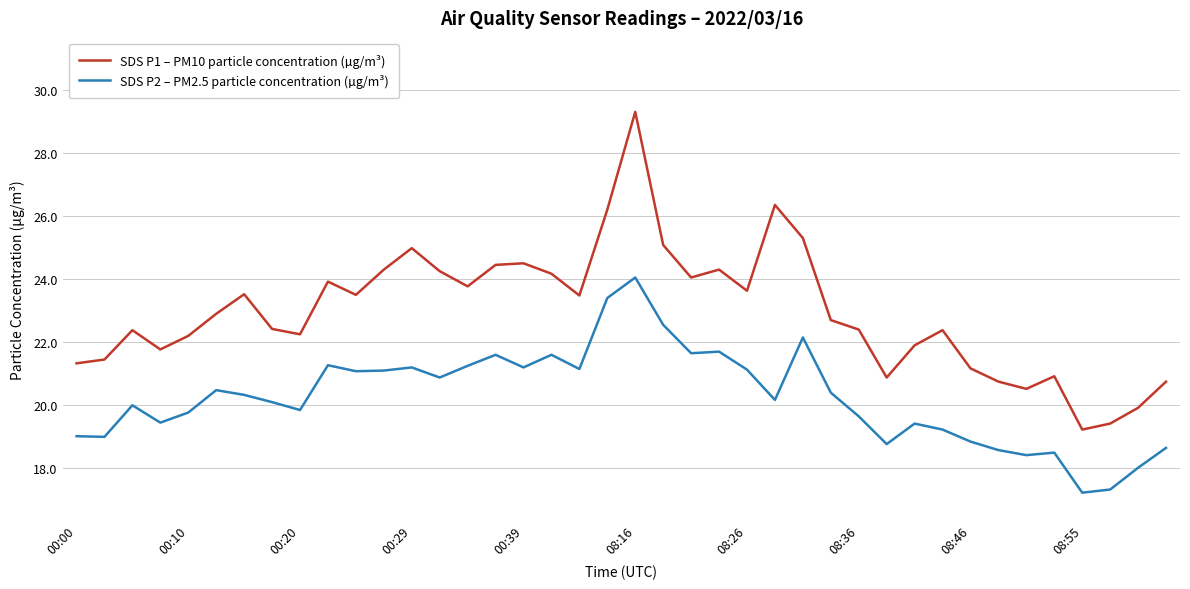

What is the difference between the maximum and minimum values in the SDS P2 – PM2.5 particle concentration (µg/m³) series?

6.8